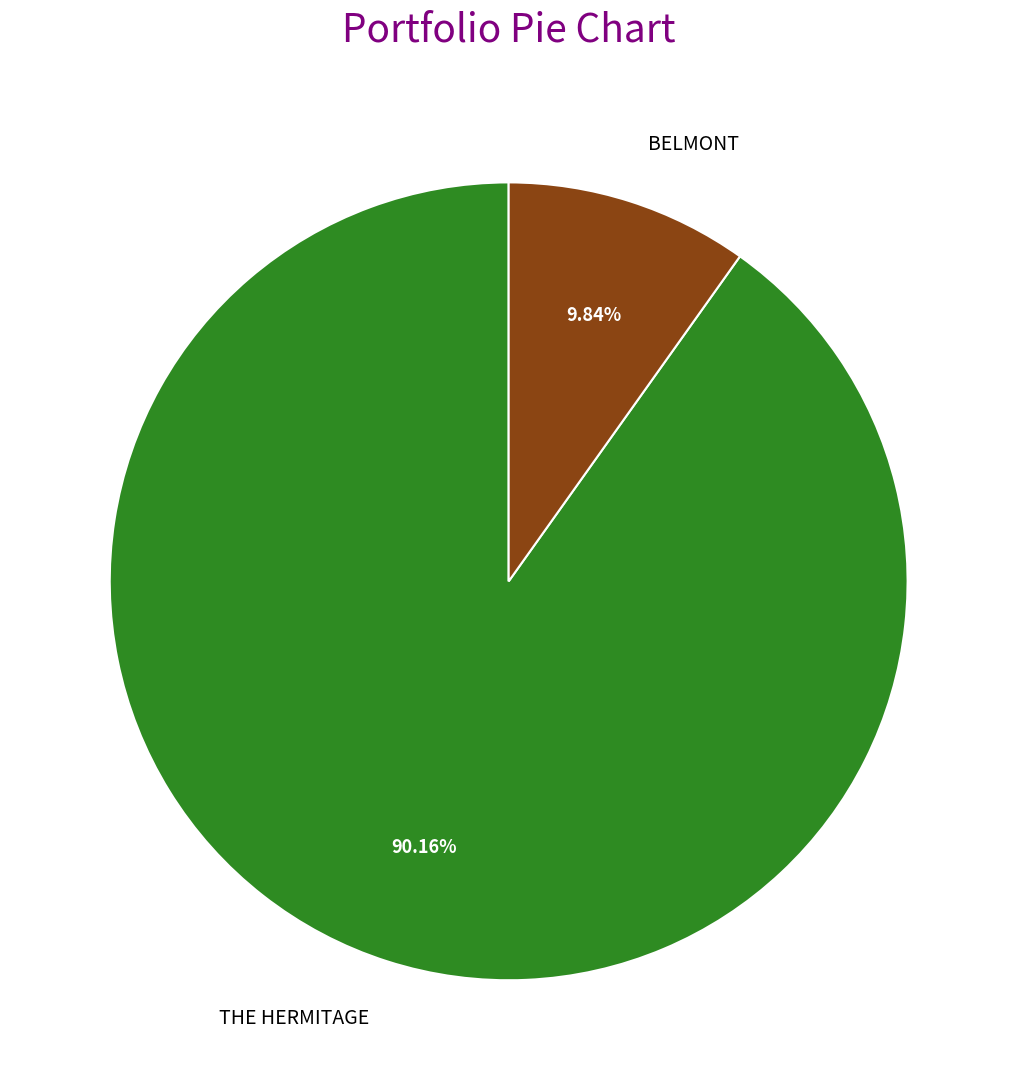

Between BELMONT and THE HERMITAGE, which is larger?

THE HERMITAGE